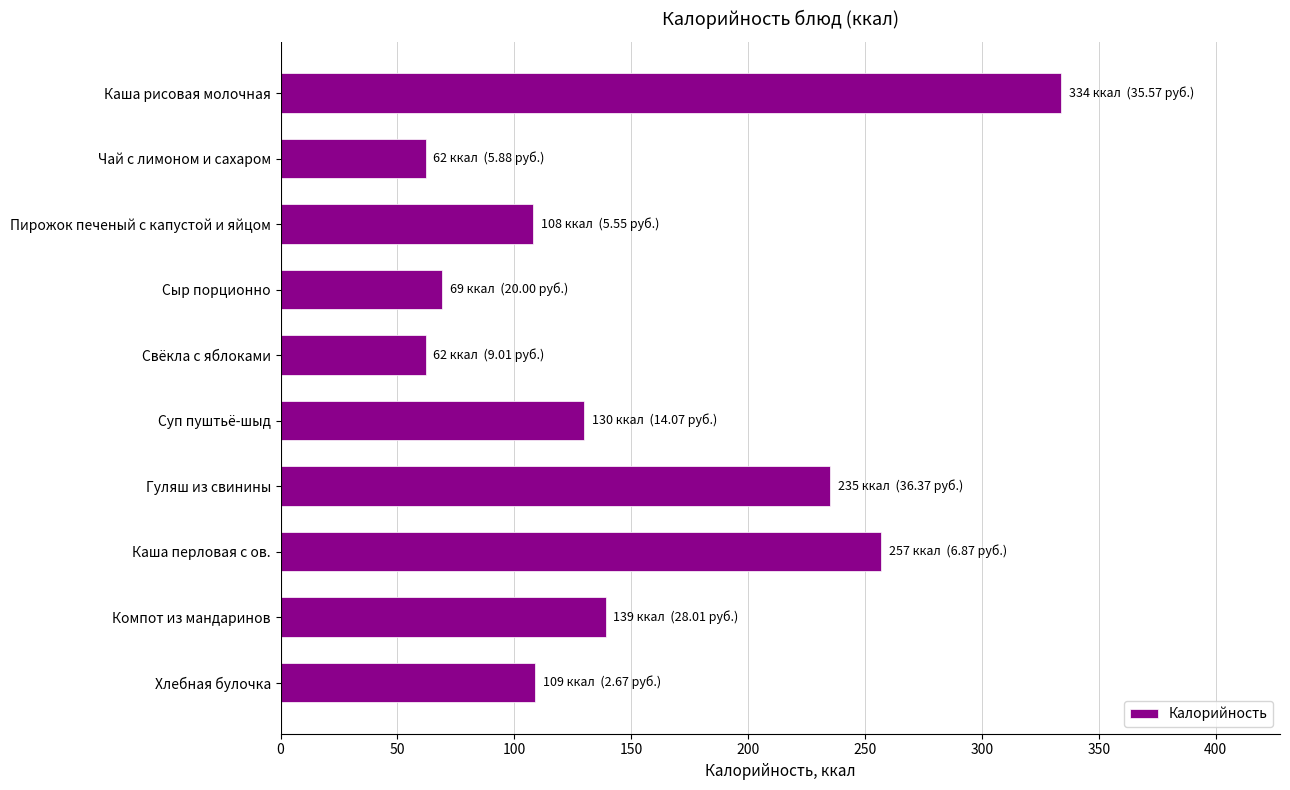

Which has a higher value, Сыр порционно or Суп пуштьё-шыд?

Суп пуштьё-шыд